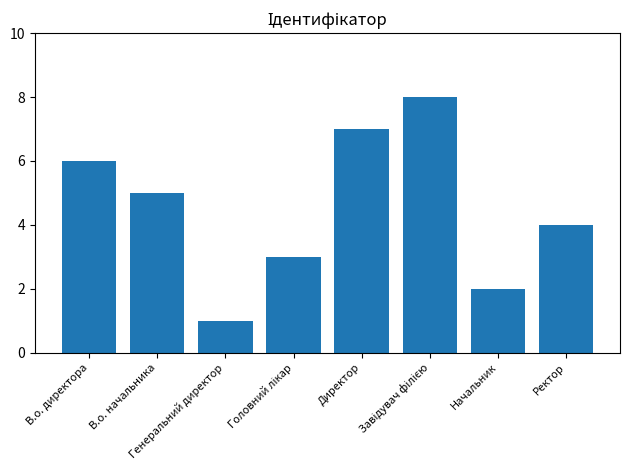

How many bars are there in total?

8